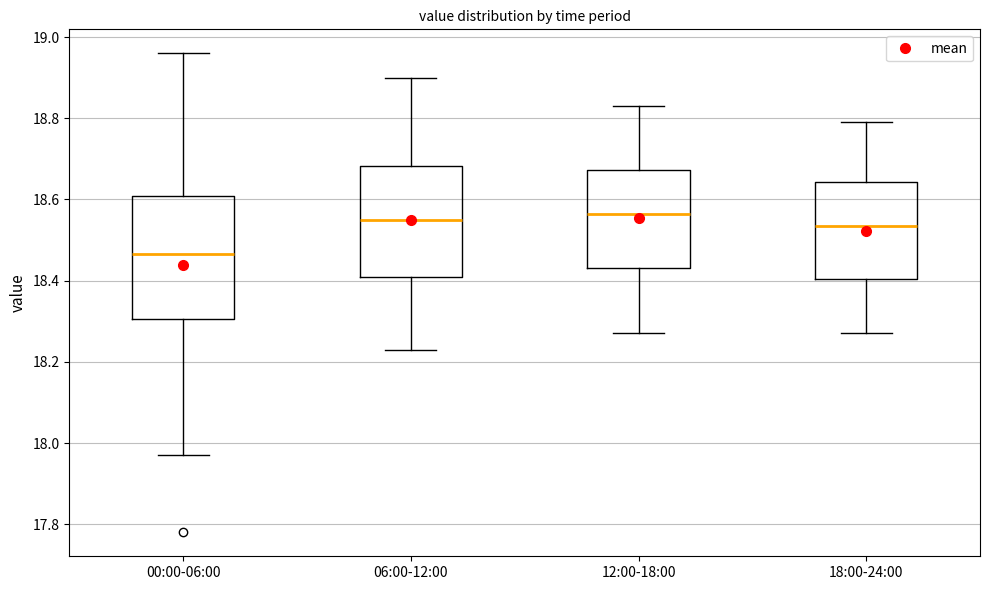

Where does the median line of the box for 00:00-06:00 sit on the y-axis? The values are not printed on the chart, so give them approximately, as read against the axis.

18.46